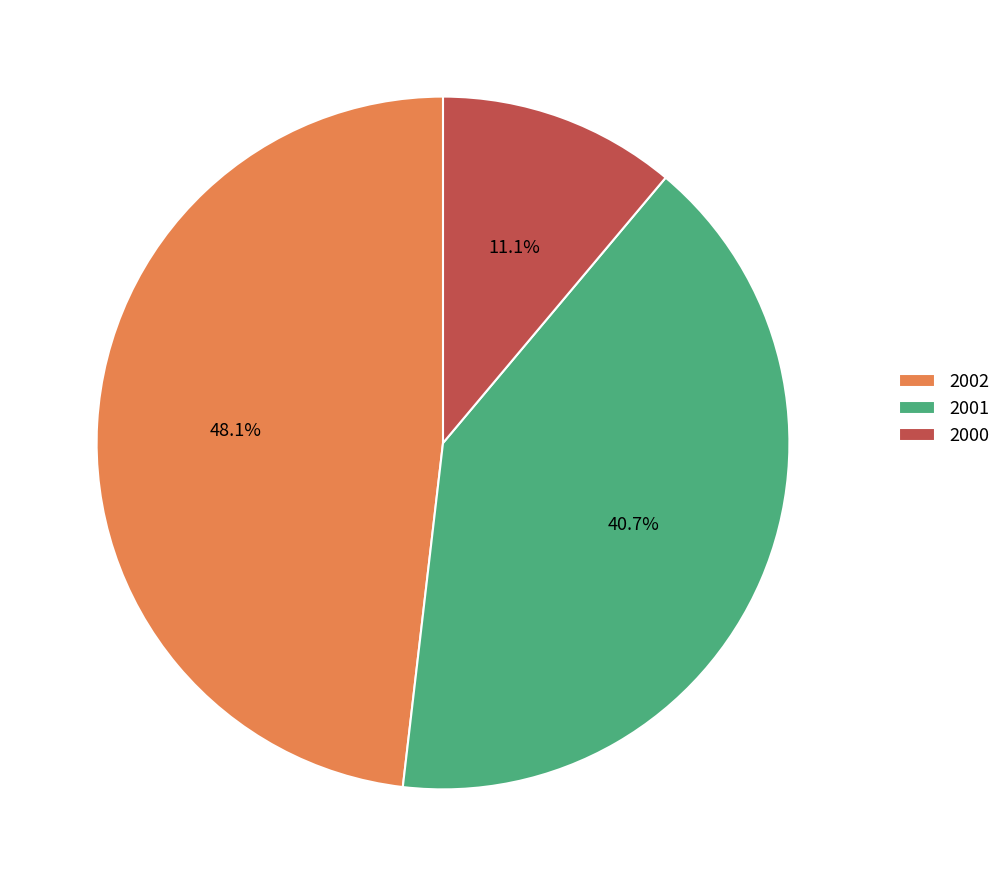

Is 2002 the majority of the pie?

No